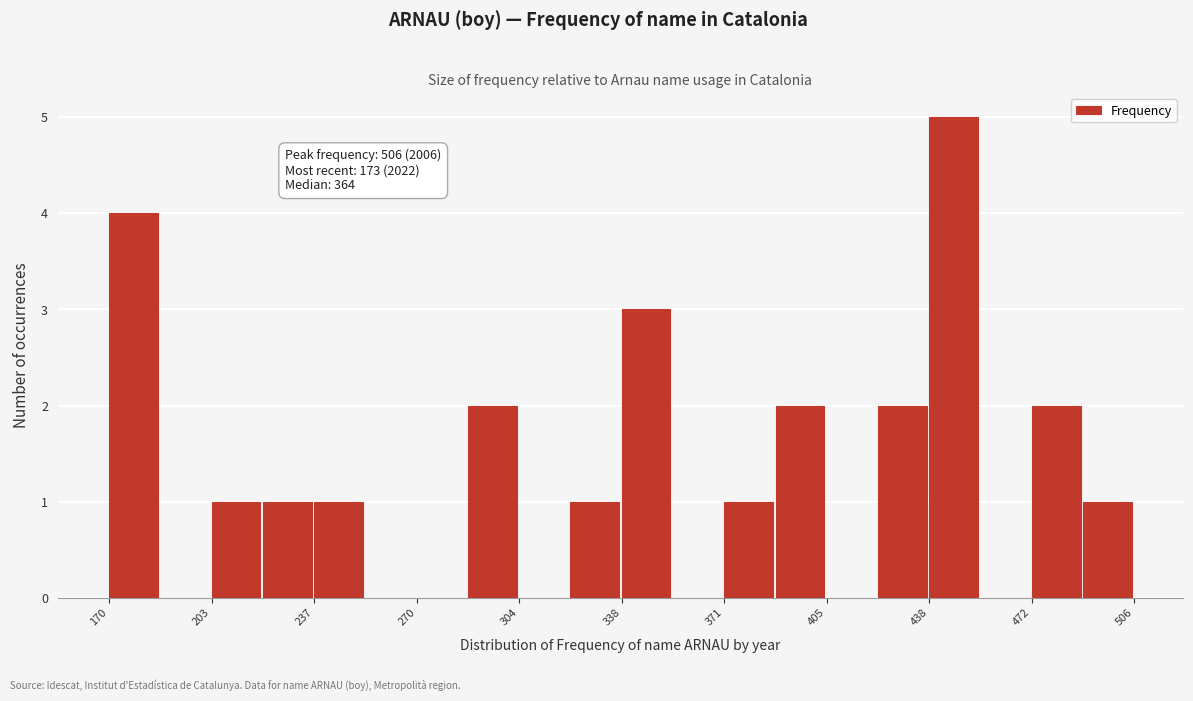

Around what value on the x-axis is the tallest bar? Give the approximate position of its centre, as read against the axis.

445